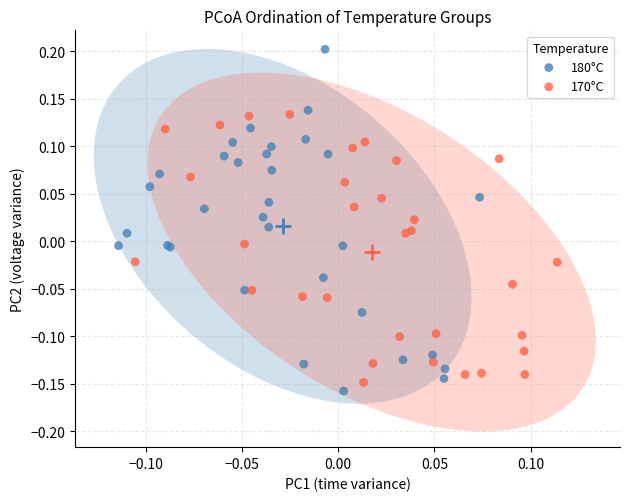

Which series has the largest Y range (max minus min)?

180°C